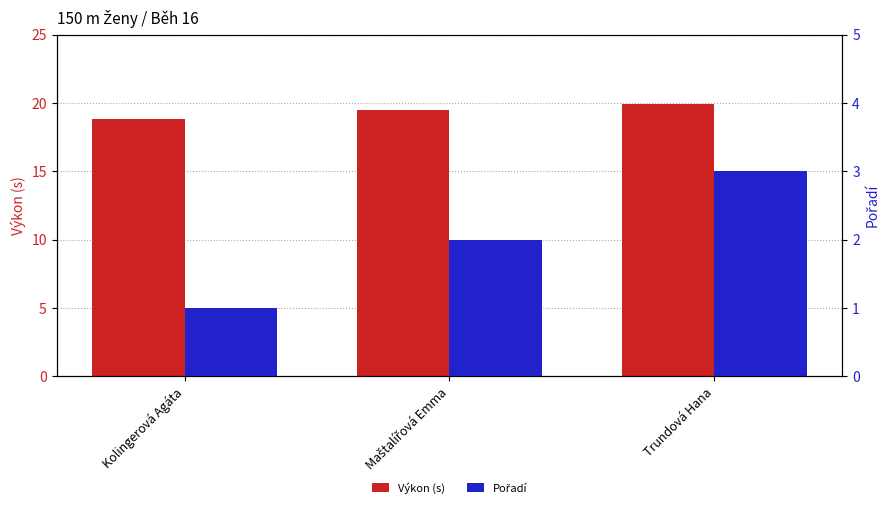

How many values in the Pořadí series exceed 2?

1